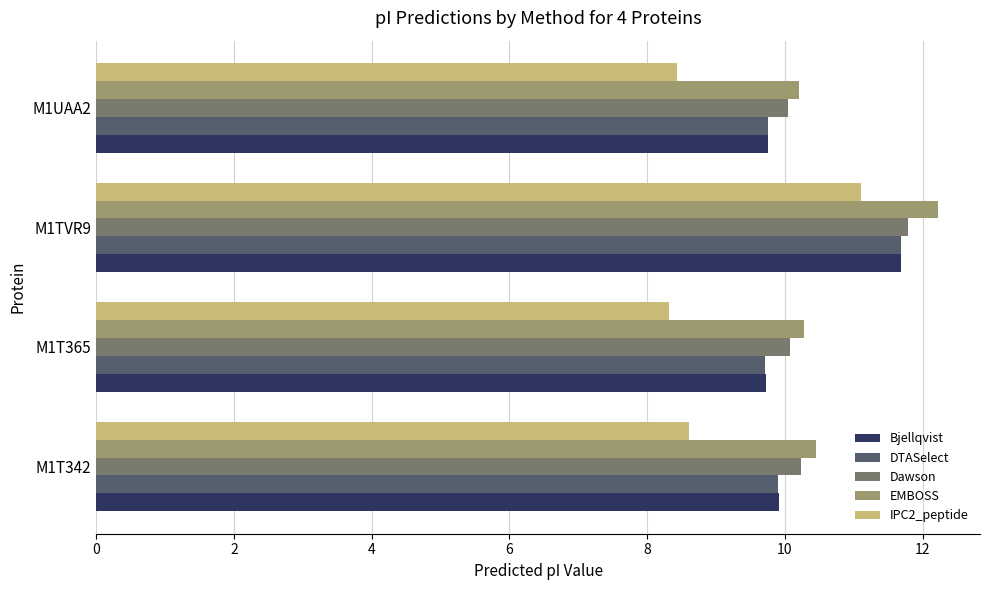

What is the difference between the maximum and minimum values in the DTASelect series?

2.0